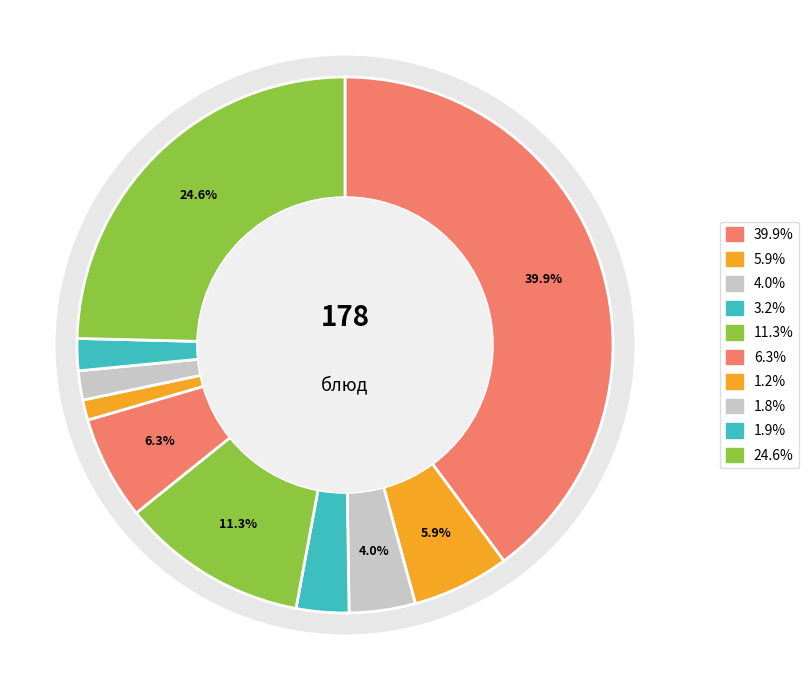

Does any single category account for the majority?

No